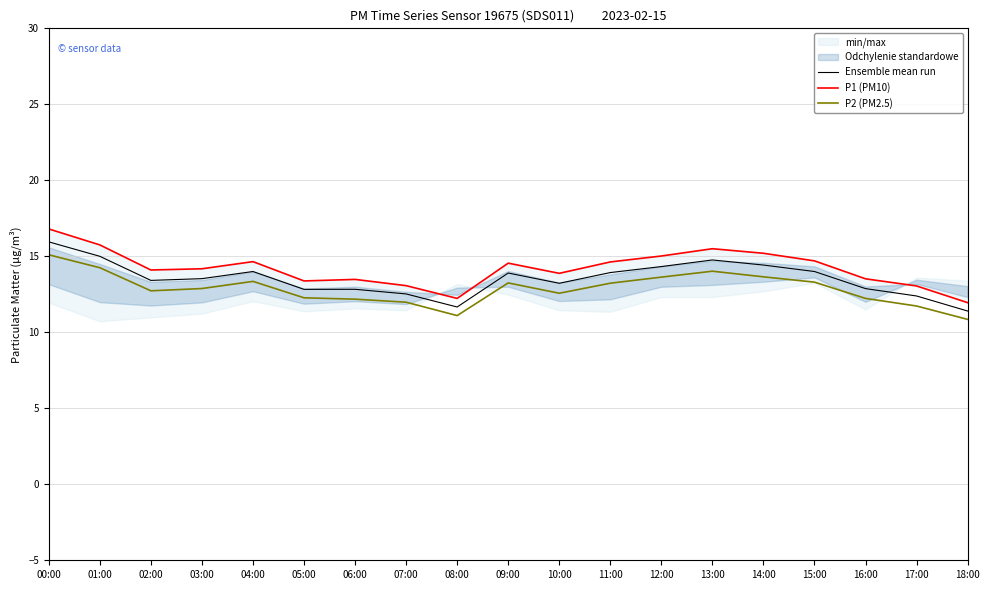

At which label does P2 (PM2.5) first exceed 12?

00:00